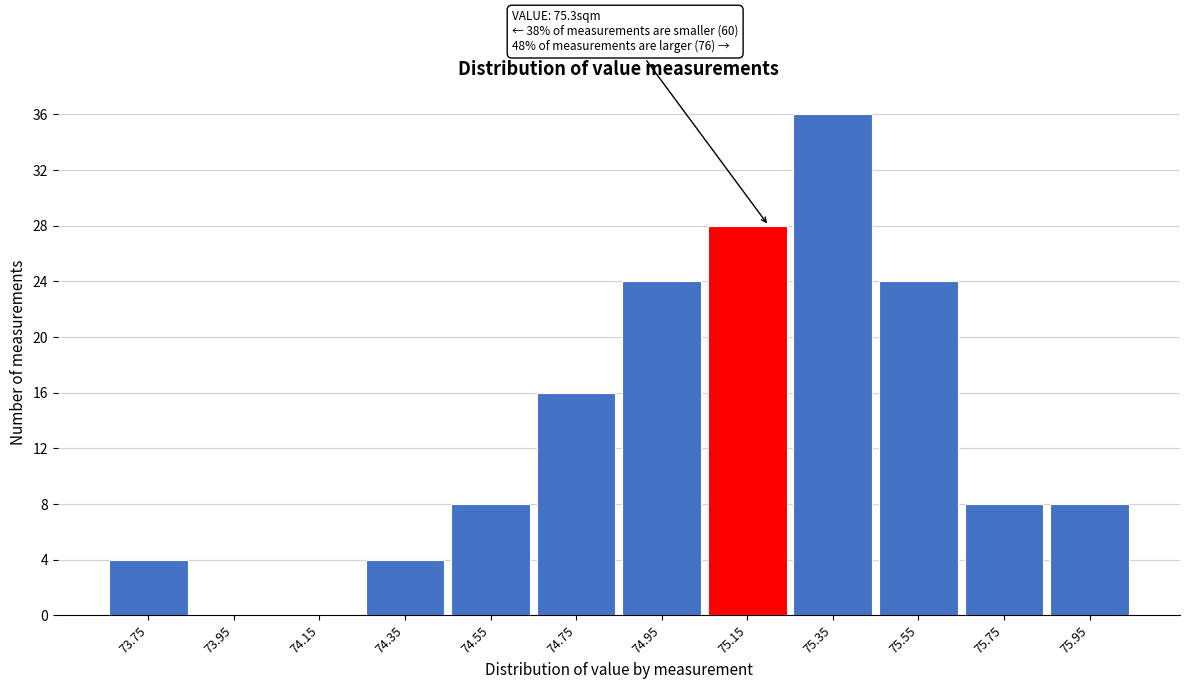

Reading left to right, what are all the values shown in this chart?

73.75=4	73.95=0	74.15=0	74.35=4	74.55=8	74.75=16	74.95=24	75.15=28	75.35=36	75.55=24	75.75=8	75.95=8